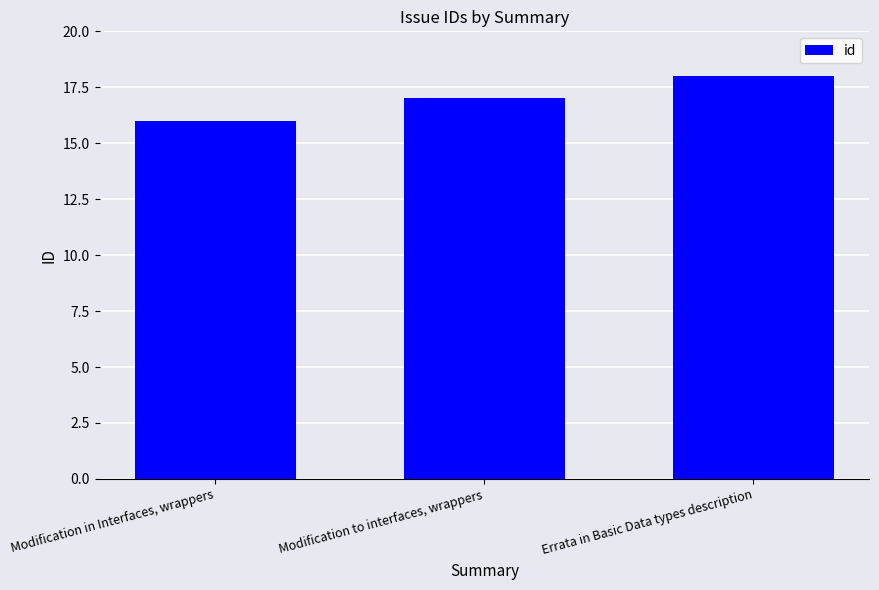

What is the difference between the values at Modification to interfaces, wrappers and Modification in Interfaces, wrappers?

1